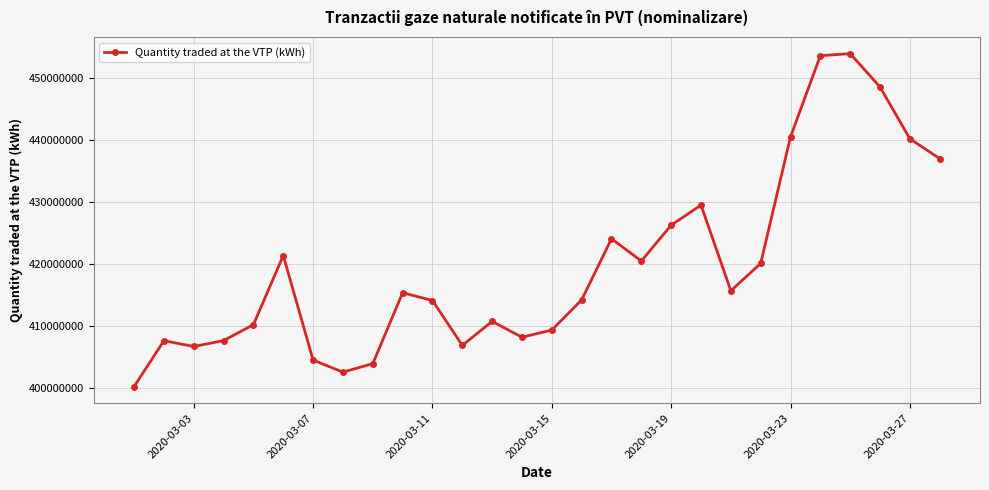

What is the greatest value displayed?

453877891.3